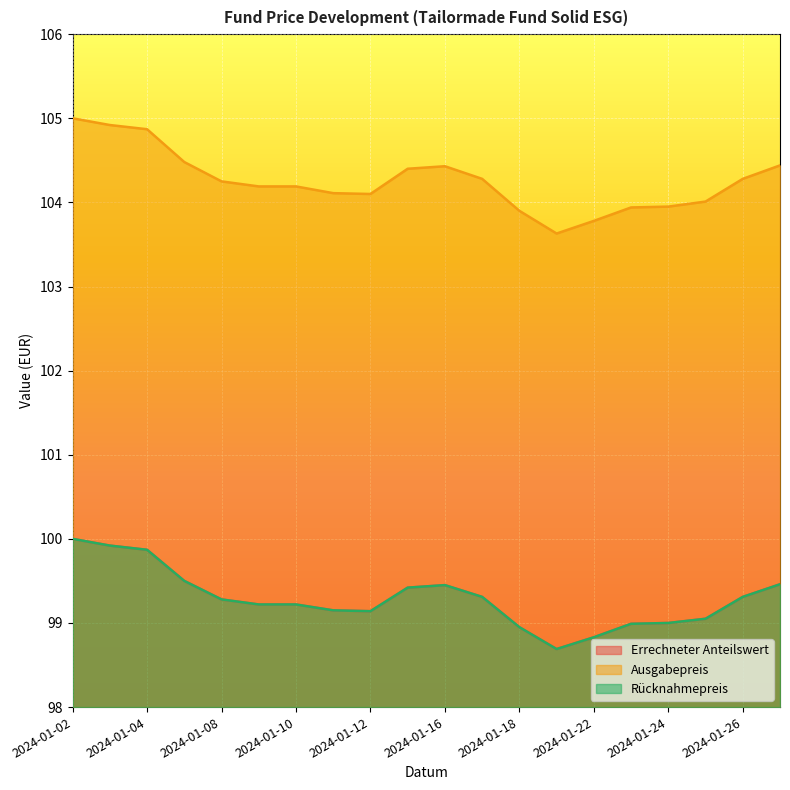

The value of Errechneter Anteilswert at 2024-01-15 is 52.8. True or false?

False